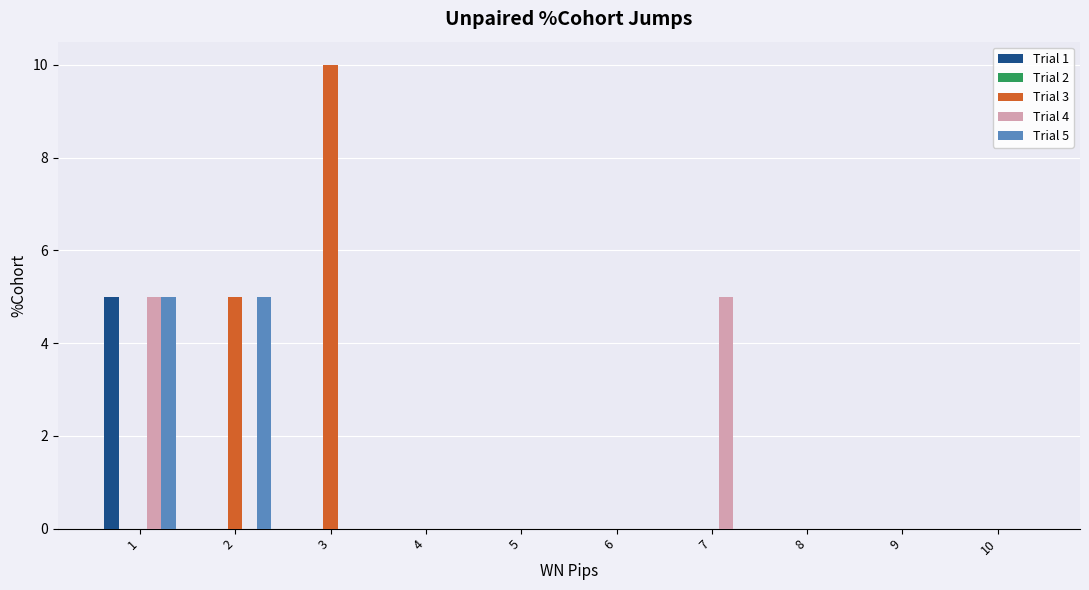

What is the total value across all series at 1?

15